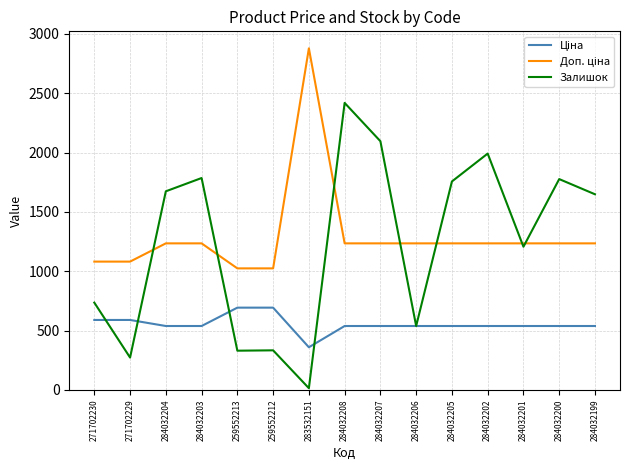

True or false: Залишок has a value of 952.6 at 284032206.

False